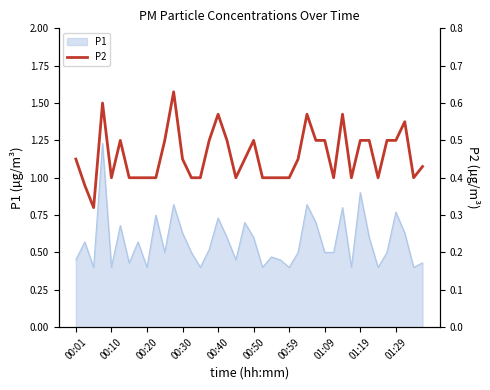

Is it true that P1 equals 0.9 at 01:19?

True